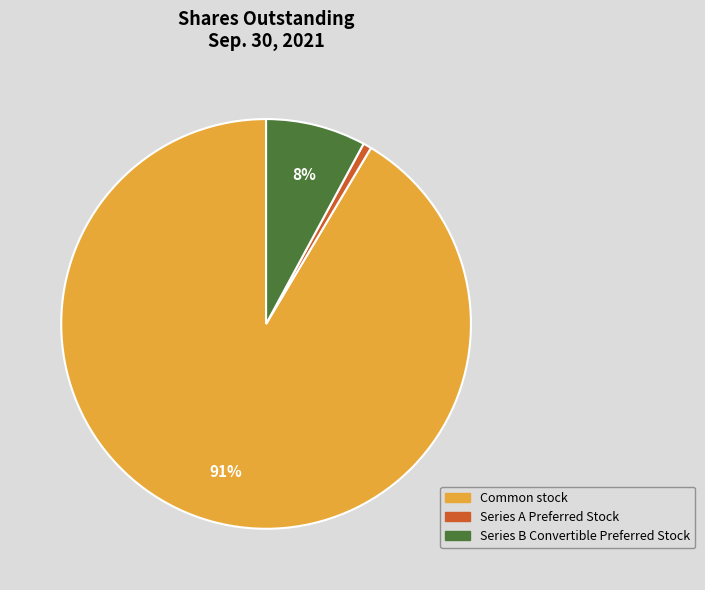

Which slice represents more than half of the pie?

Common stock